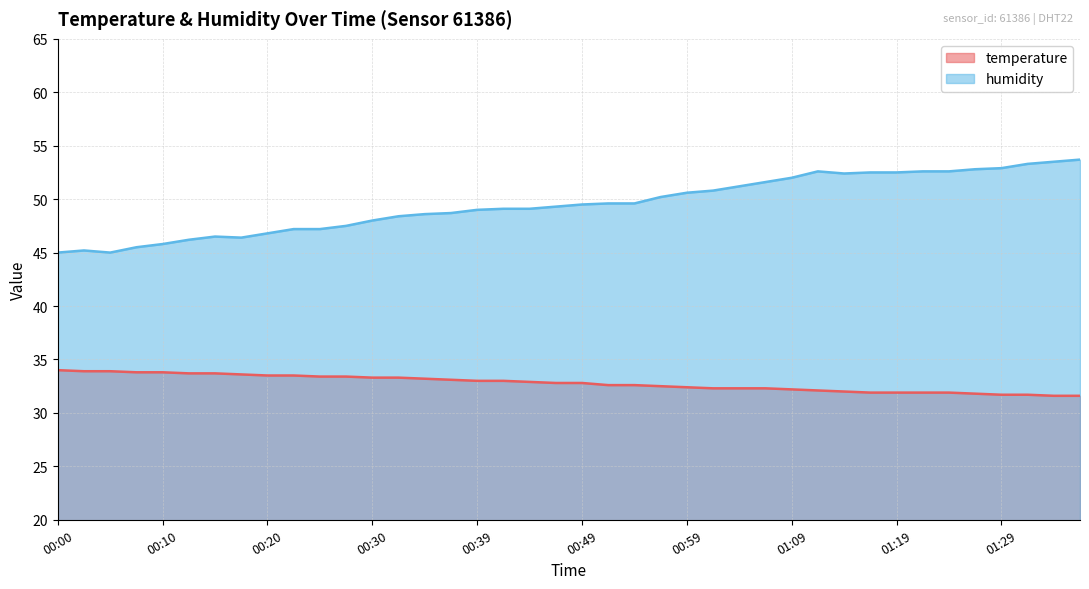

What is the sum of the temperature values at 00:15 and 00:49?

66.5